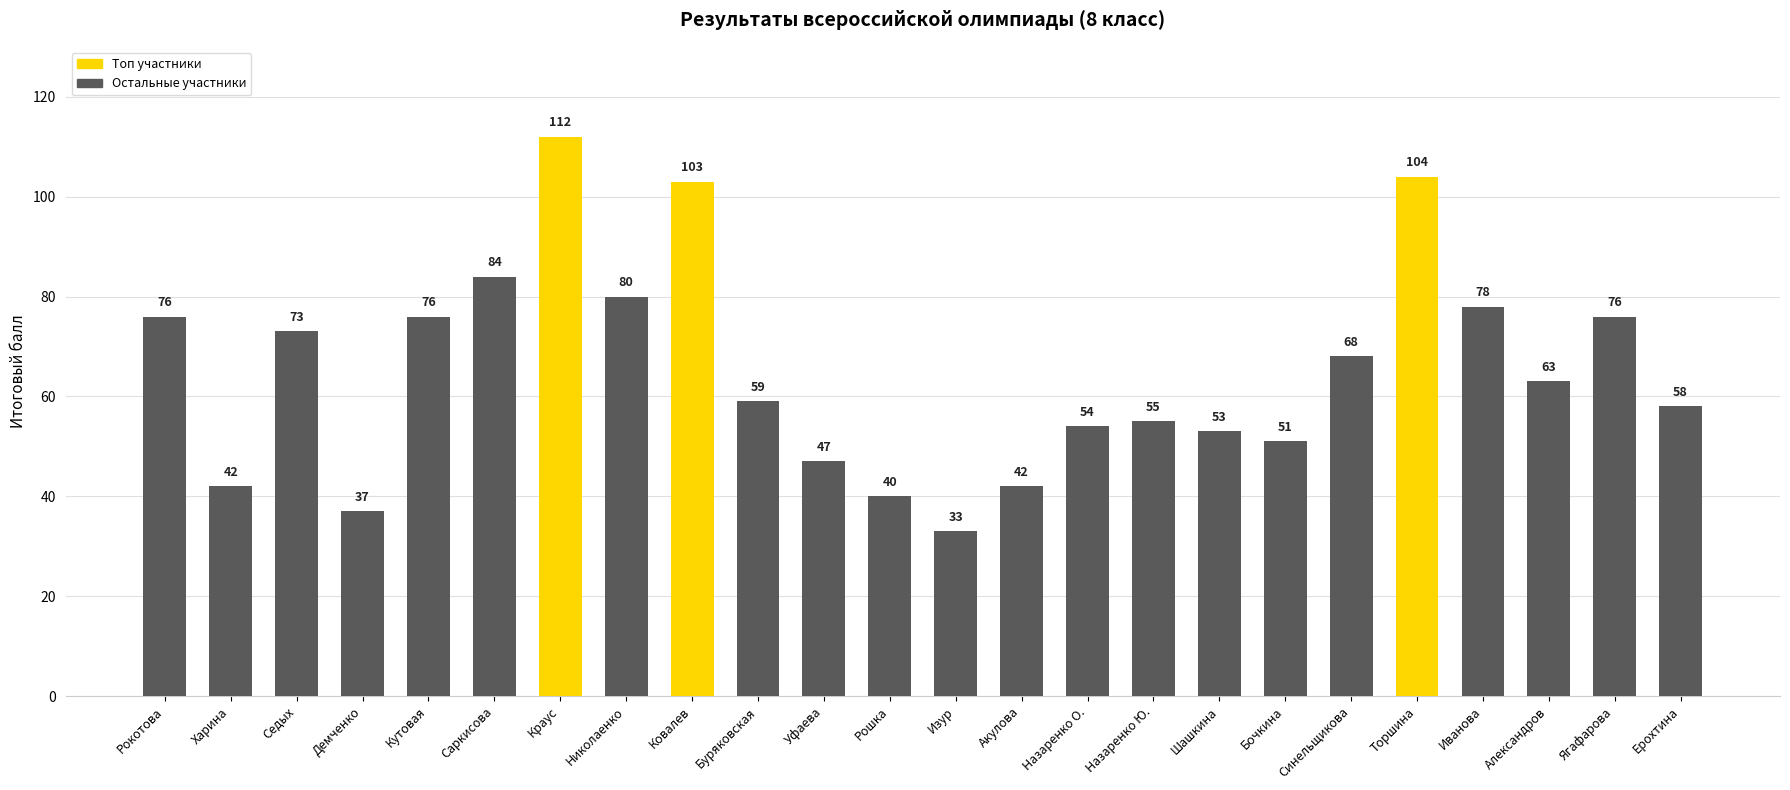

Where is the data nearest to the value 72?

Седых